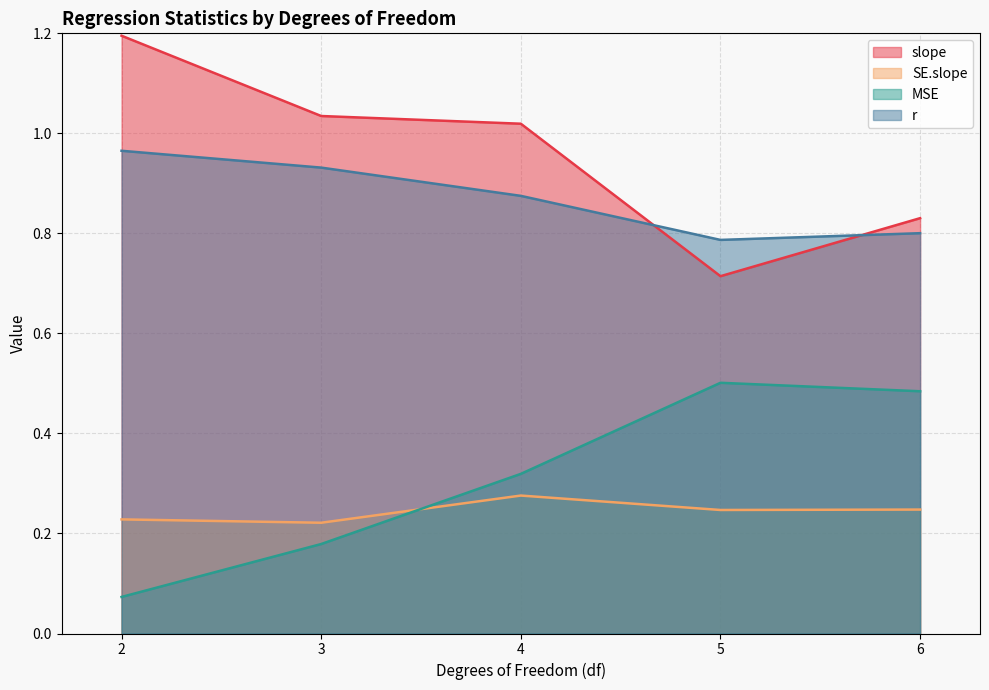

What is the greatest value displayed?

1.2